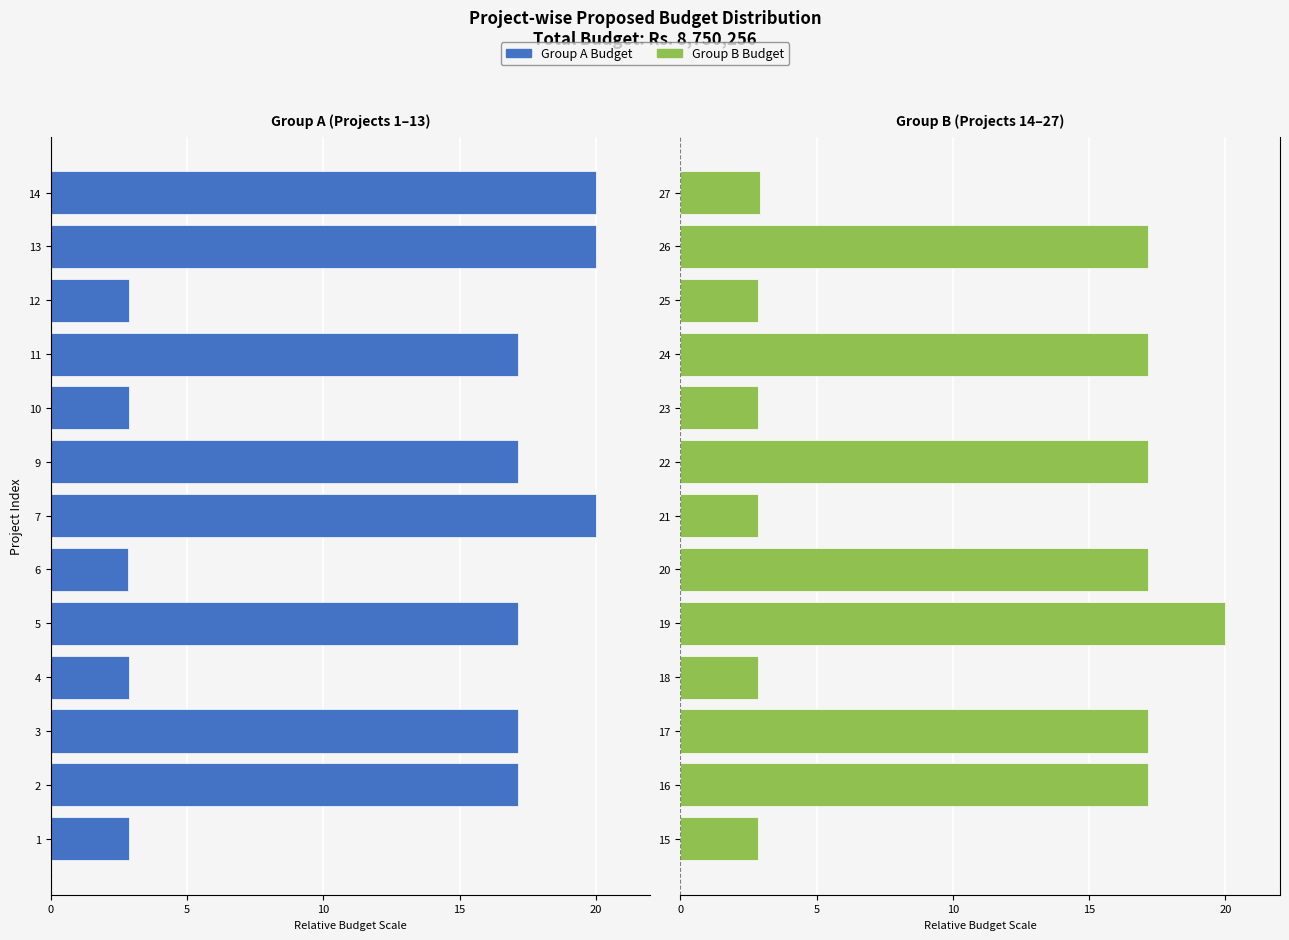

What is the difference between the maximum and second lowest values in the Proposed Budget (Group A) series?

17.2